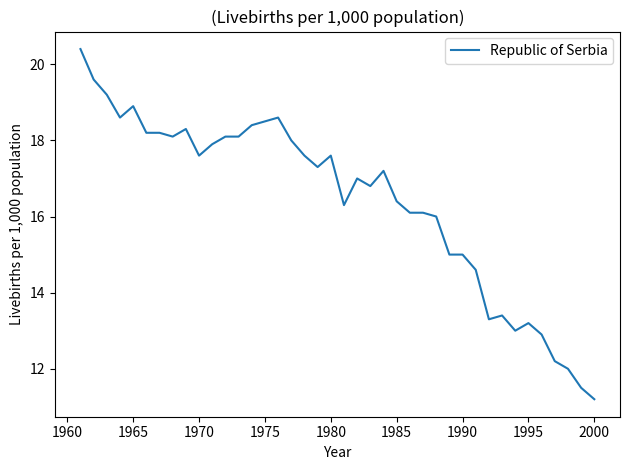

Is this an area chart (filled region under the line)?

No